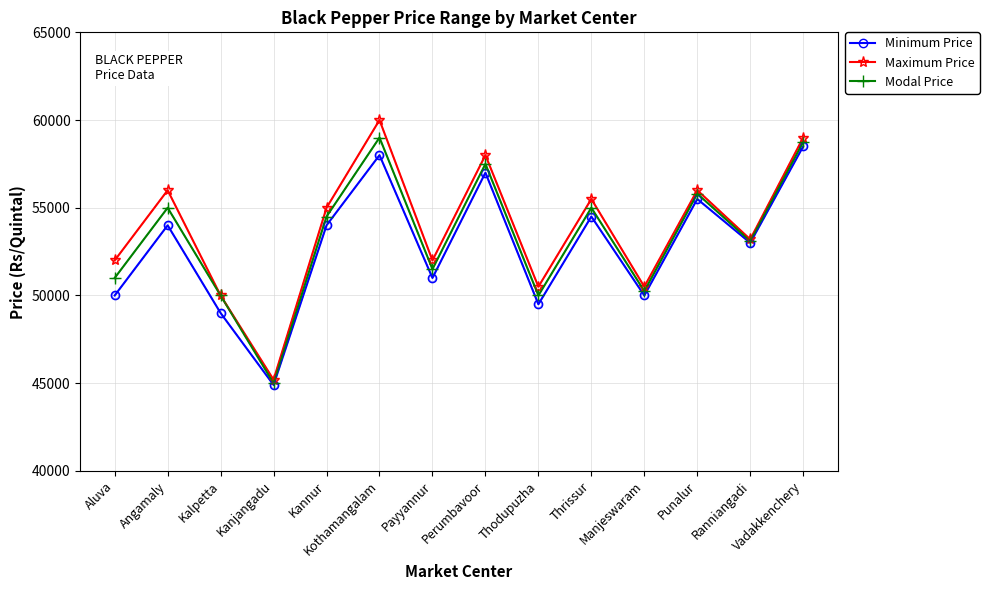

What is the label of the 2nd point from the right?

Ranniangadi